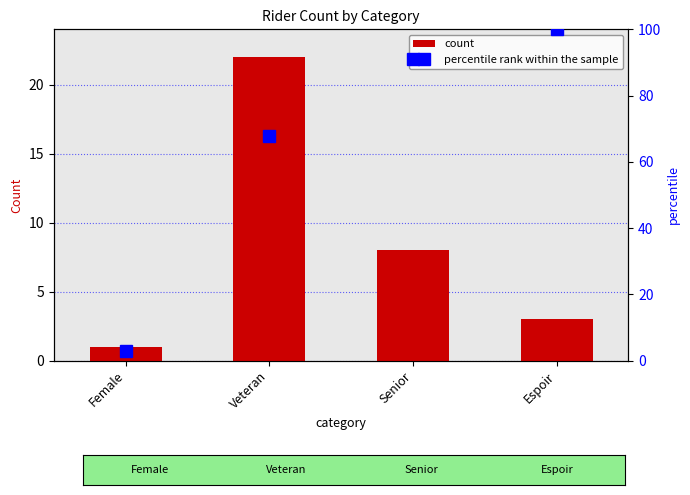

What is the change in value from Female to Veteran?

+21